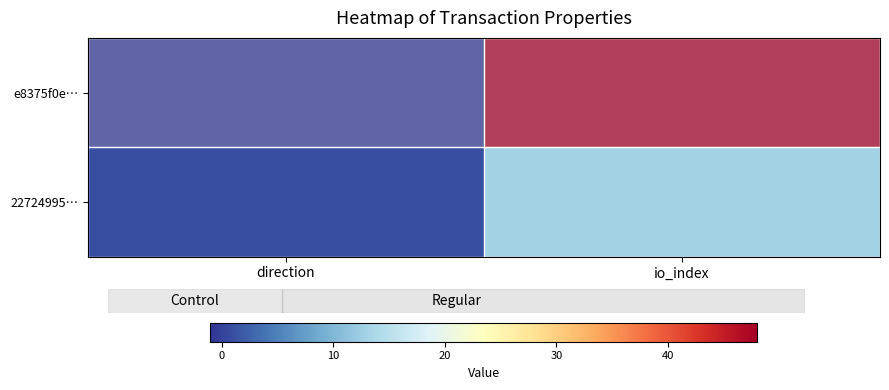

Reading left to right, transcribe all the data shown in this chart.

e8375f0e…: direction=-1	io_index=48
22724995…: direction=1	io_index=13